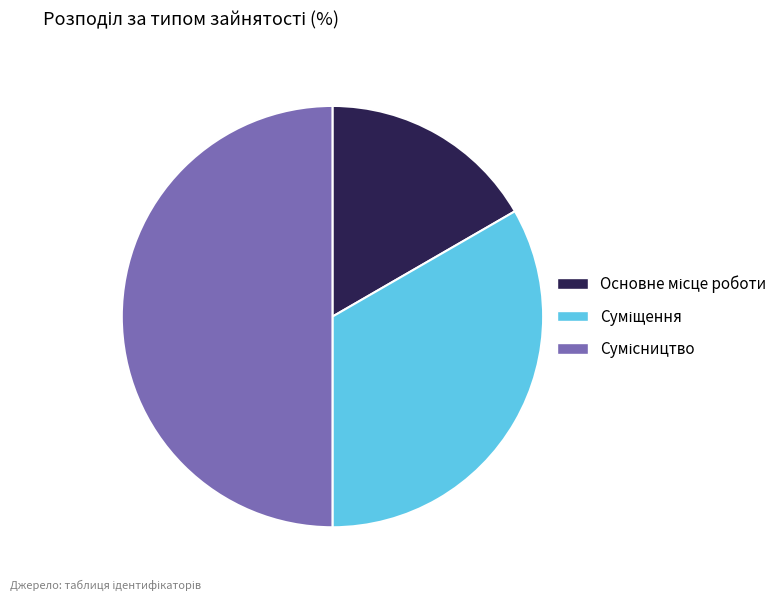

Rank the categories by value from highest to lowest.

Сумісництво, Суміщення, Основне місце роботи